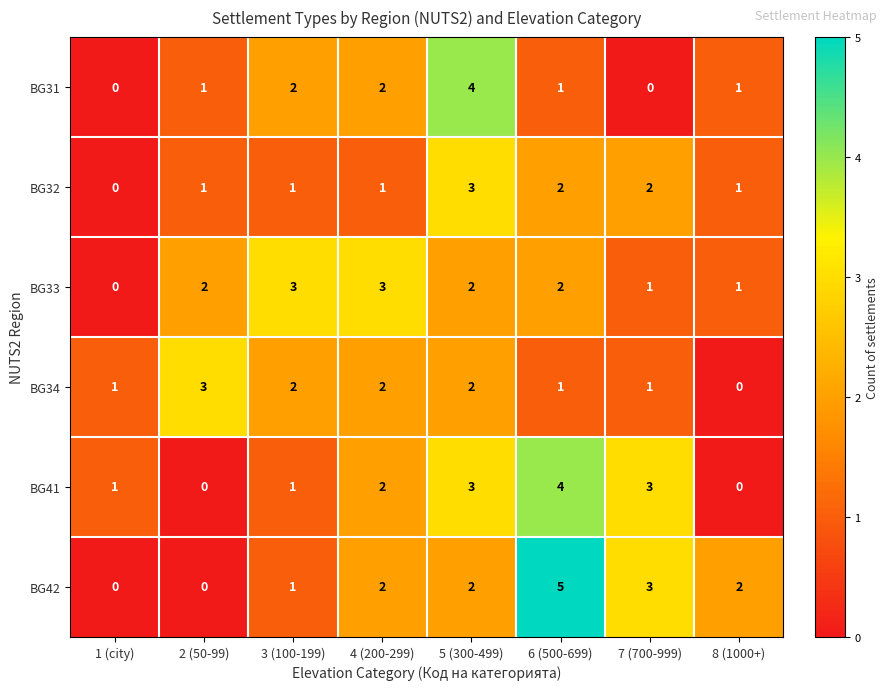

What is the difference between the highest and lowest values at 2 (50-99)?

3